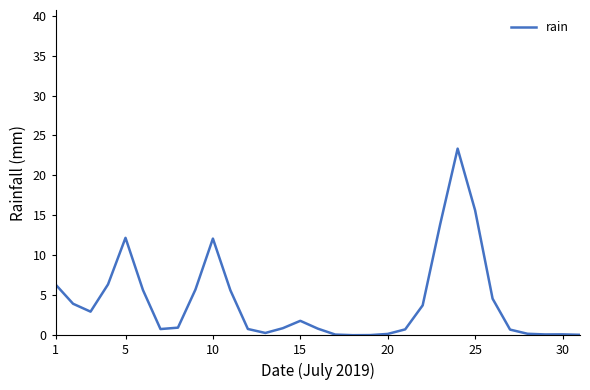

How many lines are shown in the chart?

1